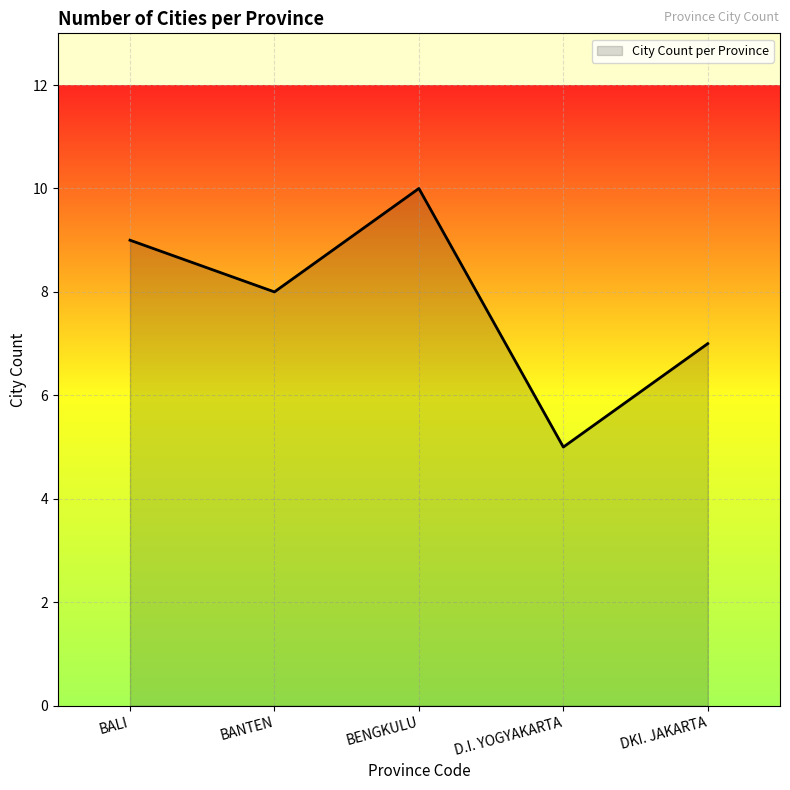

Rank the categories by value from lowest to highest.

D.I. YOGYAKARTA, DKI. JAKARTA, BANTEN, BALI, BENGKULU